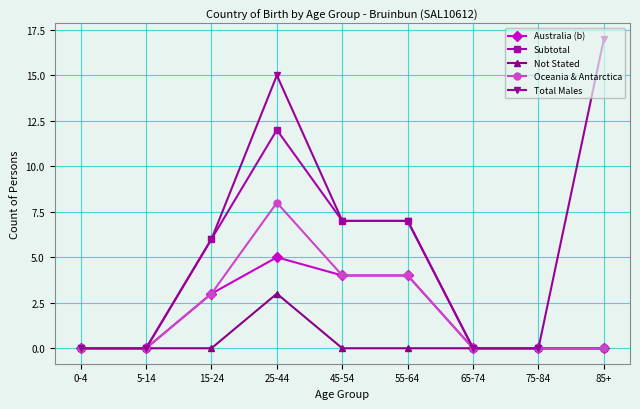

What is the average value of the Australia (b) series?

2